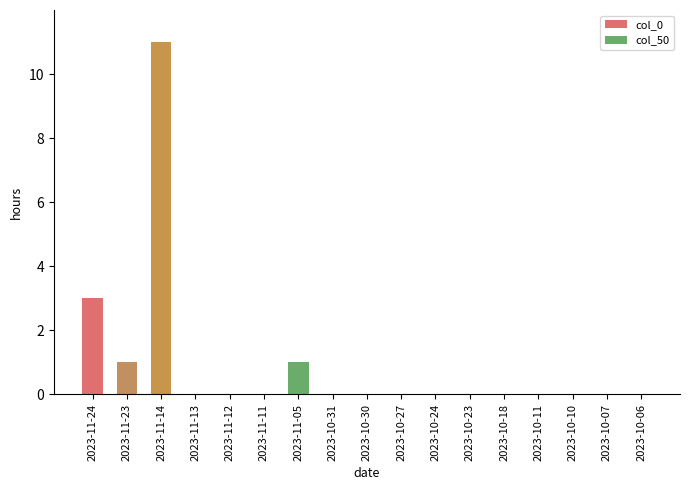

At which label does col_0 reach its peak?

2023-11-14